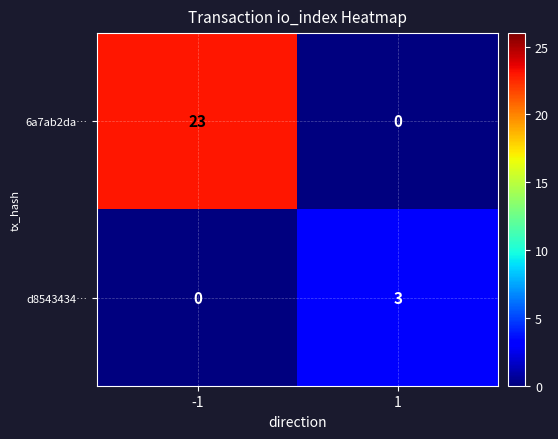

How many distinct data groups are displayed?

2